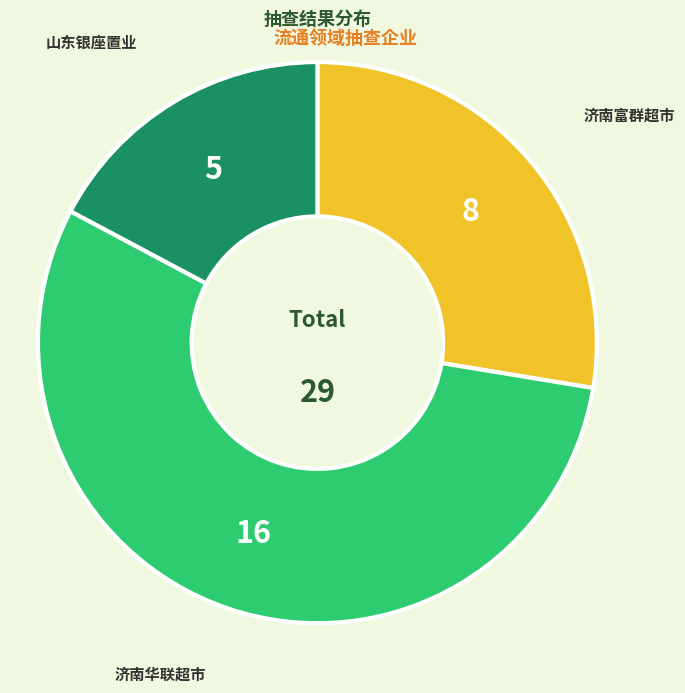

How many segments does this pie chart have?

3